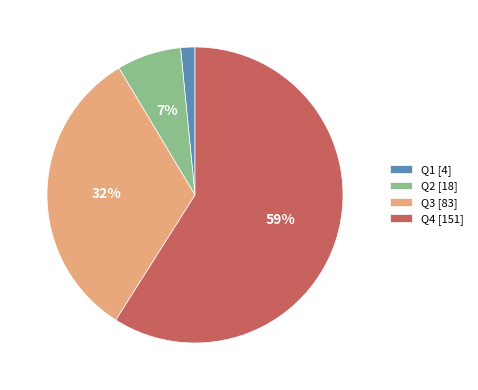

To the nearest percent, what is the combined percentage of Q2 and Q3?

39%